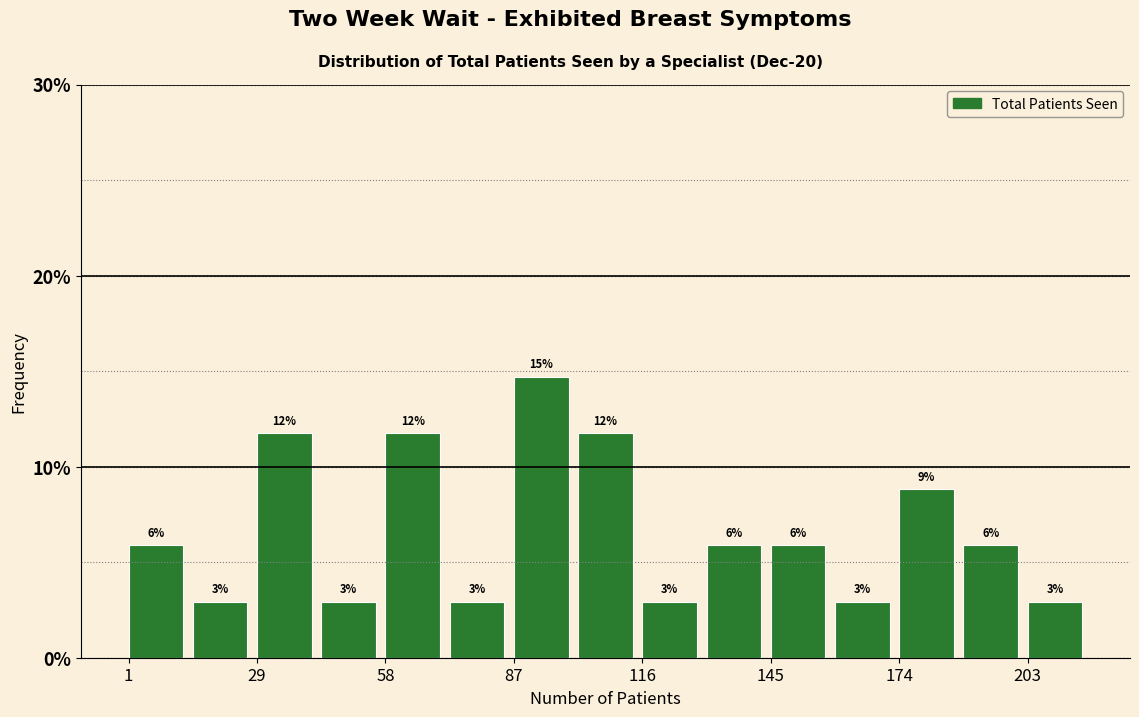

Read against the x-axis, roughly where is the centre of the tallest bar?

95